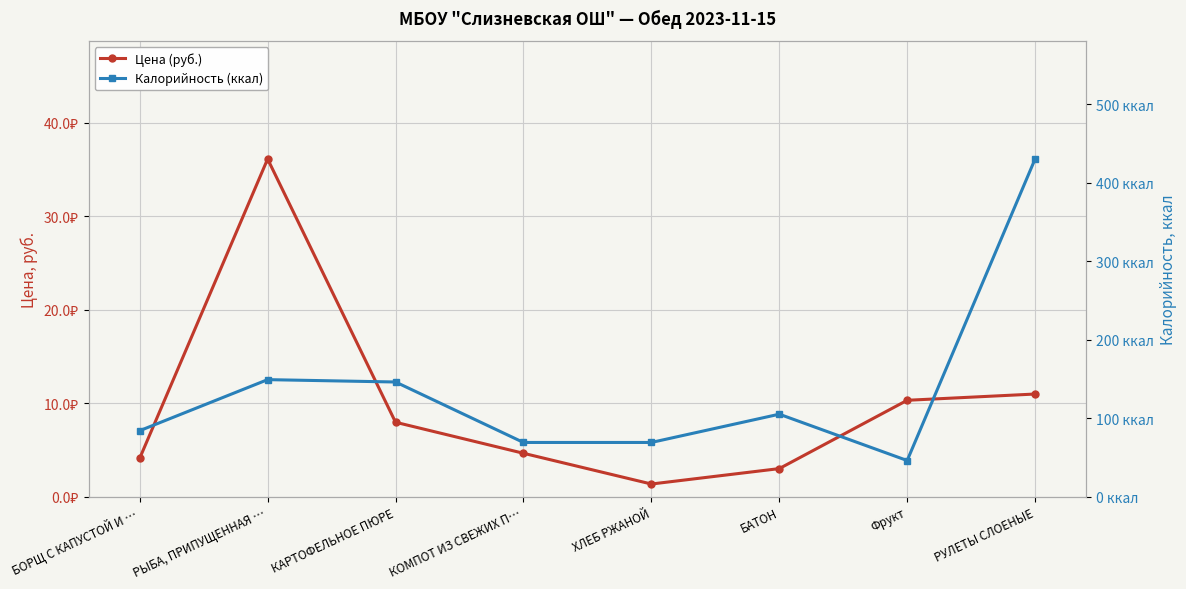

Reading left to right, list all the values displayed in this chart.

Цена (руб.): БОРЩ С КАПУСТОЙ И …=4.1	РЫБА, ПРИПУЩЕННАЯ …=36.1	КАРТОФЕЛЬНОЕ ПЮРЕ=8.0	КОМПОТ ИЗ СВЕЖИХ П…=4.6	ХЛЕБ РЖАНОЙ=1.4	БАТОН=3.0	Фрукт=10.3	РУЛЕТЫ СЛОЕНЫЕ=11.0
Калорийность (ккал): БОРЩ С КАПУСТОЙ И …=84.0	РЫБА, ПРИПУЩЕННАЯ …=149.0	КАРТОФЕЛЬНОЕ ПЮРЕ=146.0	КОМПОТ ИЗ СВЕЖИХ П…=69.0	ХЛЕБ РЖАНОЙ=69.0	БАТОН=105.0	Фрукт=46.0	РУЛЕТЫ СЛОЕНЫЕ=430.0